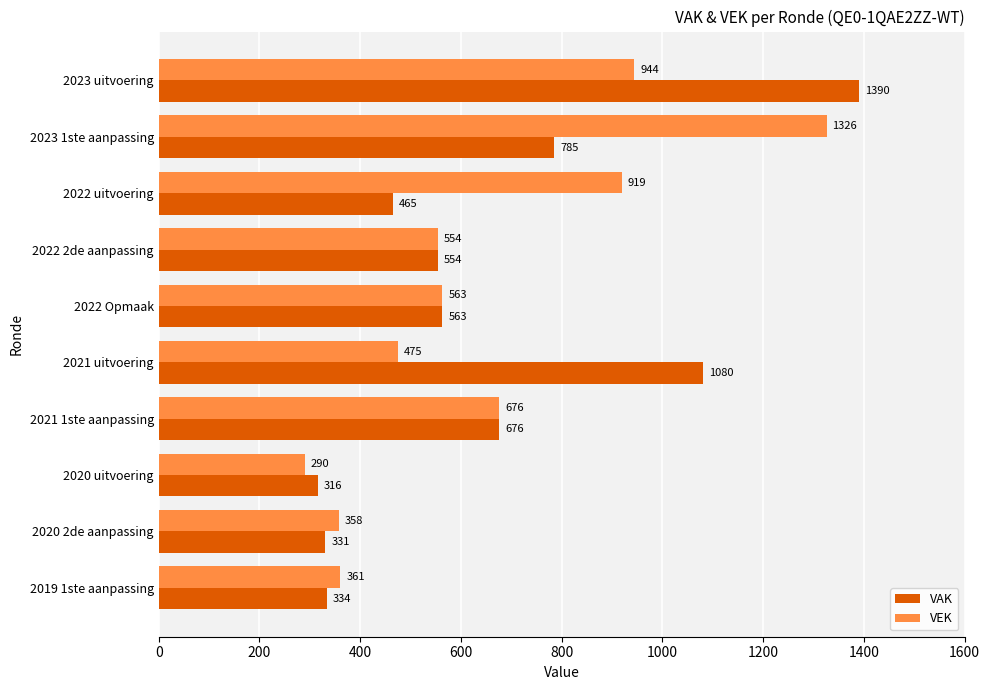

List the series in order of their peak value, highest first.

VAK, VEK